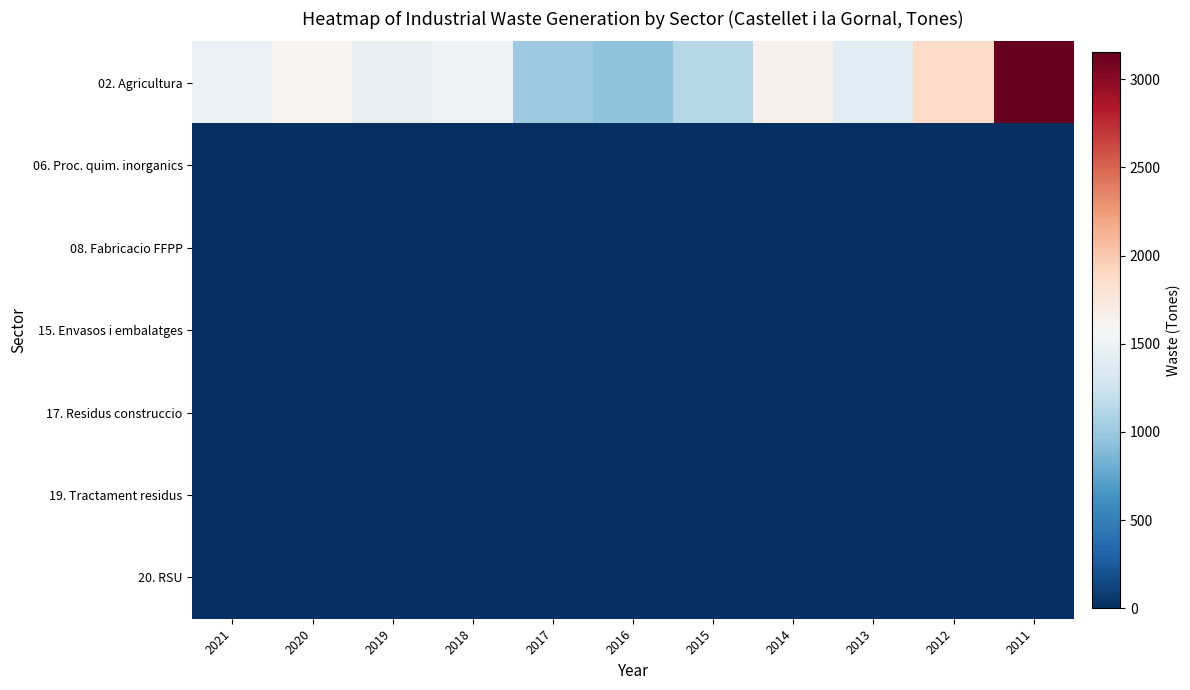

Reading left to right, transcribe all the data shown in this chart.

02. Agricultura: 2021=1490	2020=1608	2019=1462	2018=1520	2017=999	2016=940	2015=1129	2014=1642	2013=1413	2012=1882	2011=3156
06. Proc. quim. inorganics: 2021=0	2020=0	2019=0	2018=0	2017=1	2016=0	2015=0	2014=0	2013=0	2012=0	2011=0
08. Fabricacio FFPP: 2021=0	2020=0	2019=0	2018=1	2017=1	2016=0	2015=0	2014=0	2013=0	2012=0	2011=0
15. Envasos i embalatges: 2021=0	2020=0	2019=0	2018=0	2017=0	2016=0	2015=0	2014=0	2013=0	2012=0	2011=0
17. Residus construccio: 2021=0	2020=0	2019=0	2018=0	2017=0	2016=0	2015=0	2014=0	2013=0	2012=0	2011=0
19. Tractament residus: 2021=0	2020=0	2019=0	2018=0	2017=0	2016=0	2015=0	2014=0	2013=0	2012=0	2011=0
20. RSU: 2021=0	2020=0	2019=0	2018=0	2017=0	2016=0	2015=0	2014=0	2013=0	2012=0	2011=0